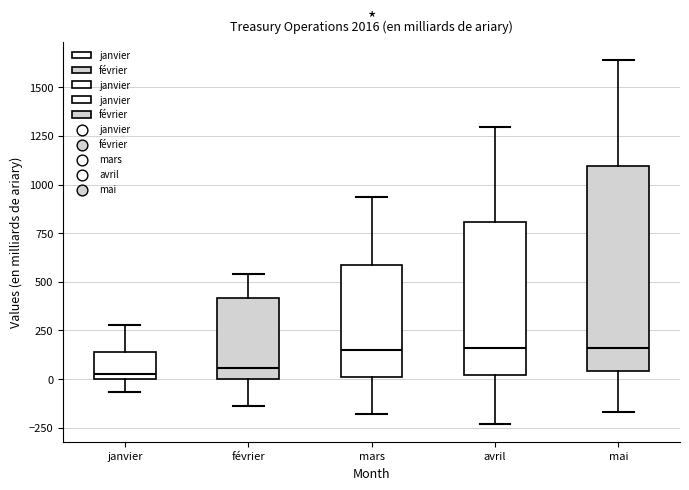

Where is the upper edge of the box for avril on the y-axis? The values are not printed on the chart, so give them approximately, as read against the axis.

800